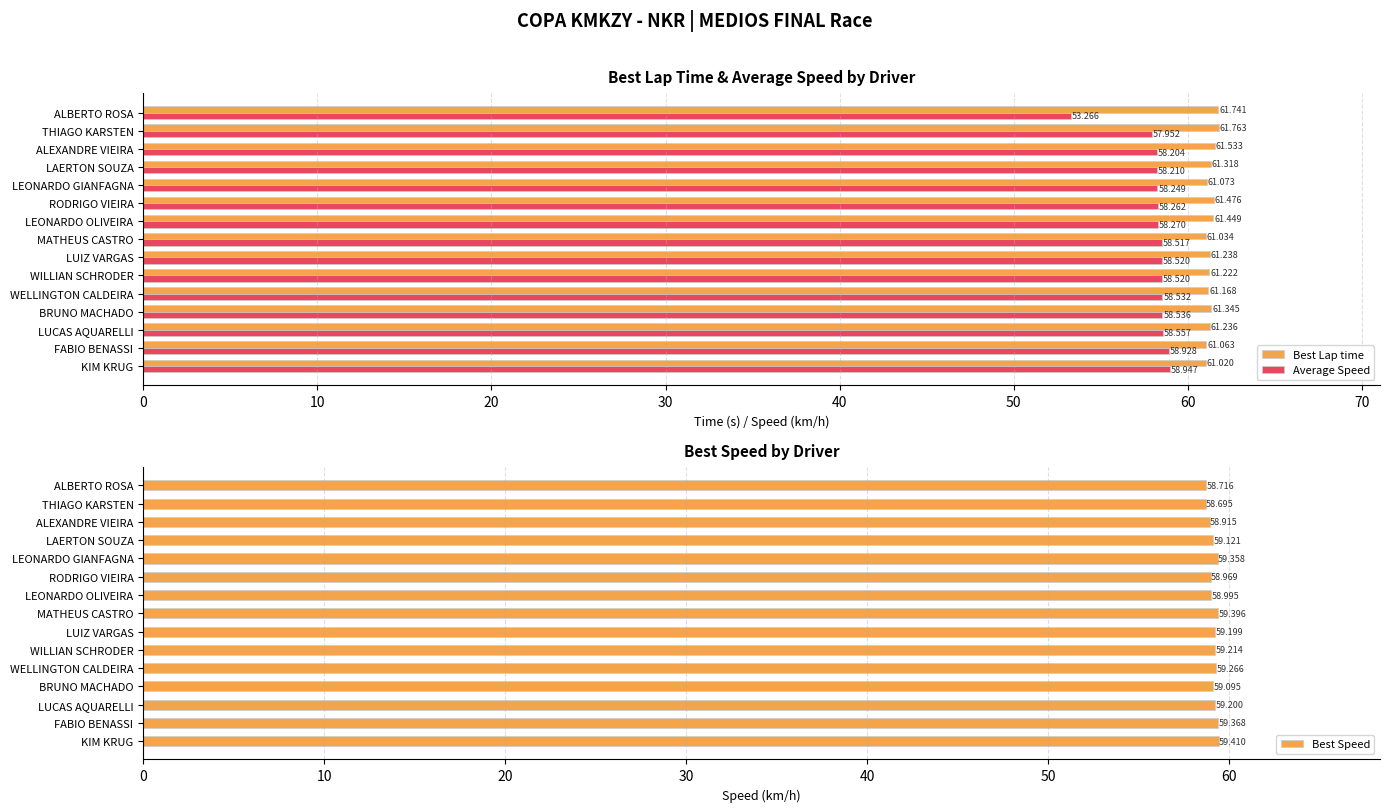

What is the difference between the second highest and second lowest values in the Best Lap time series?

0.7